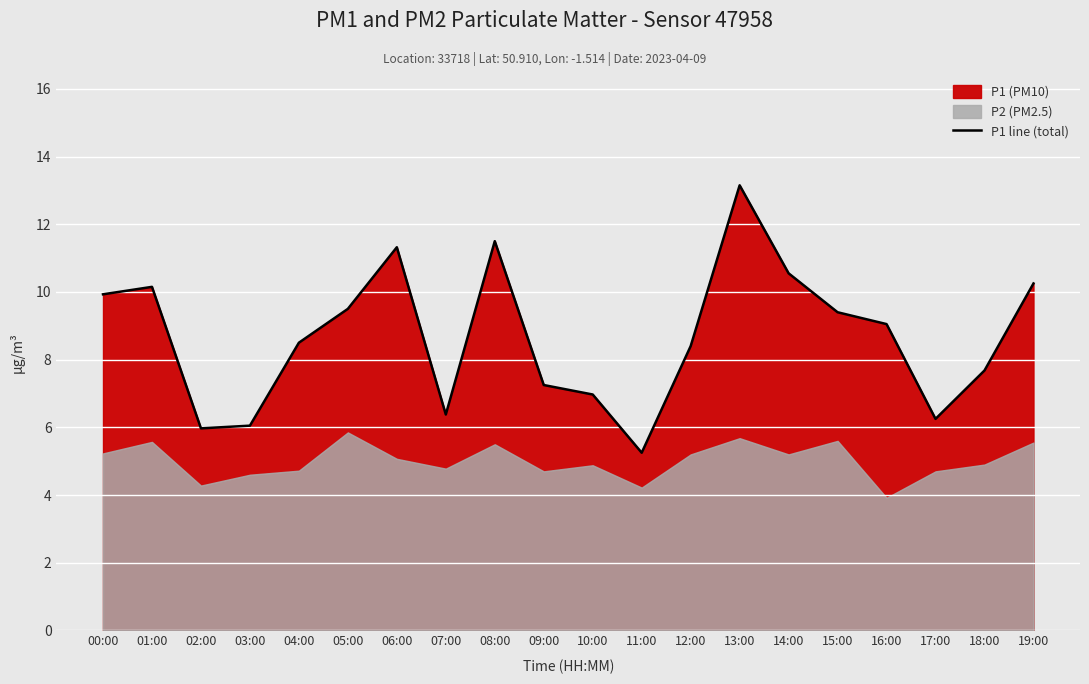

How many interior local valleys (lower than both neighbors) does the data have?

4